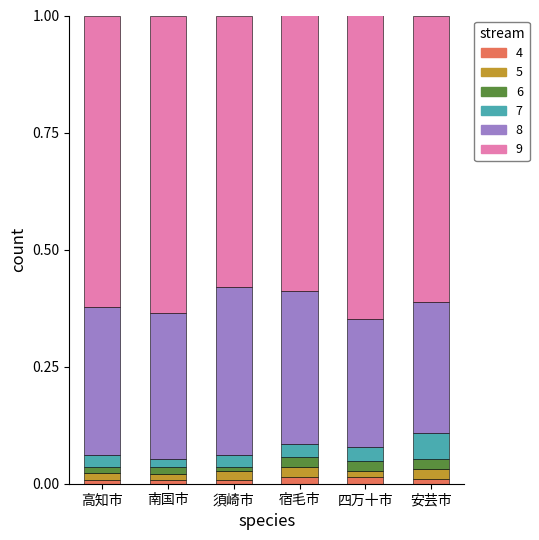

What is the label of the 4th bar from the right?

須崎市